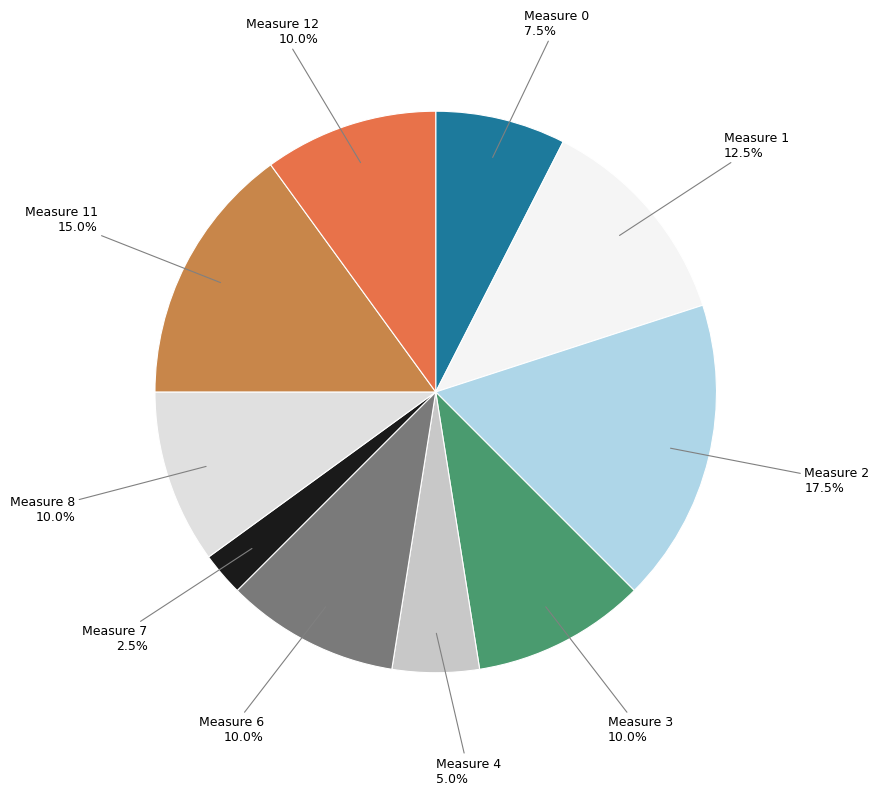

How many segments does this pie chart have?

10